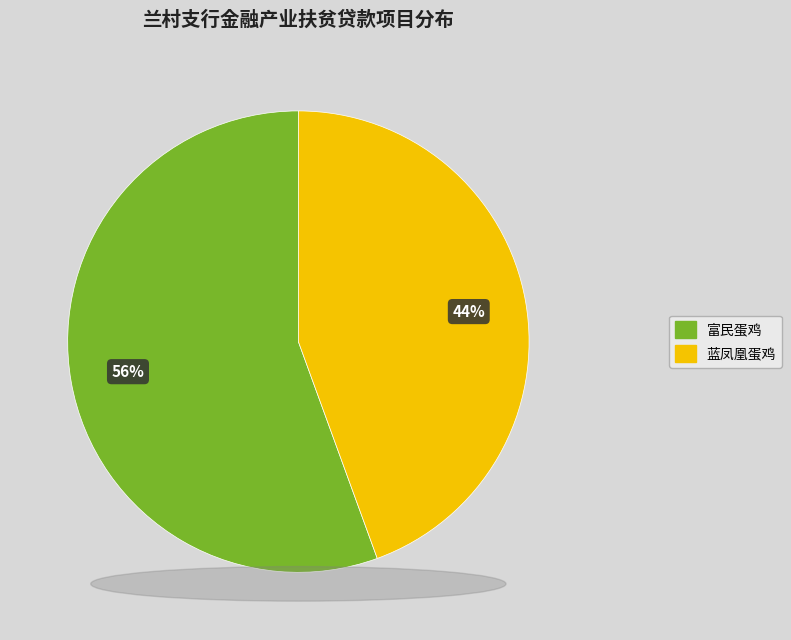

Which slice represents more than half of the pie?

富民蛋鸡